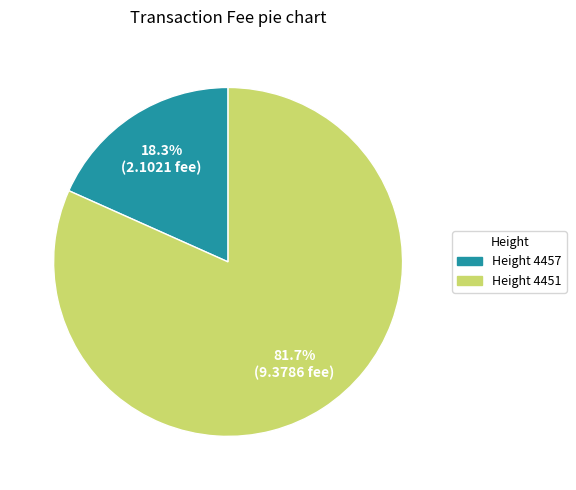

Does any single category account for the majority?

Yes